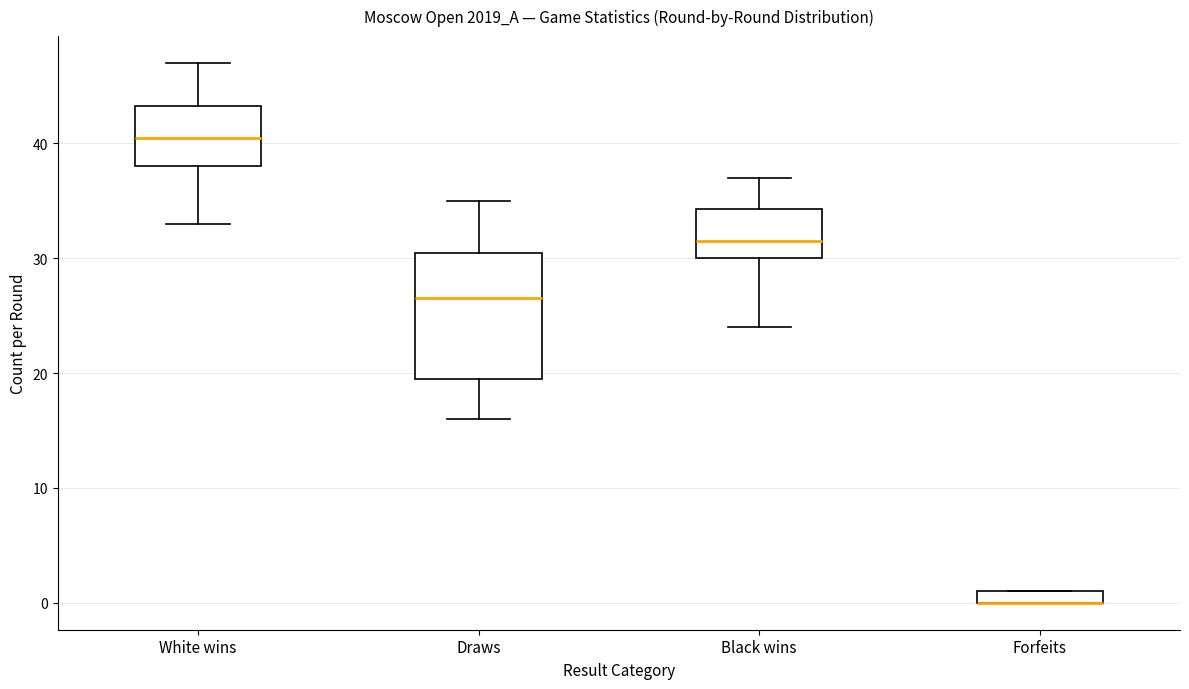

Comparing the boxes themselves (not the whiskers), which one is the tallest?

Draws